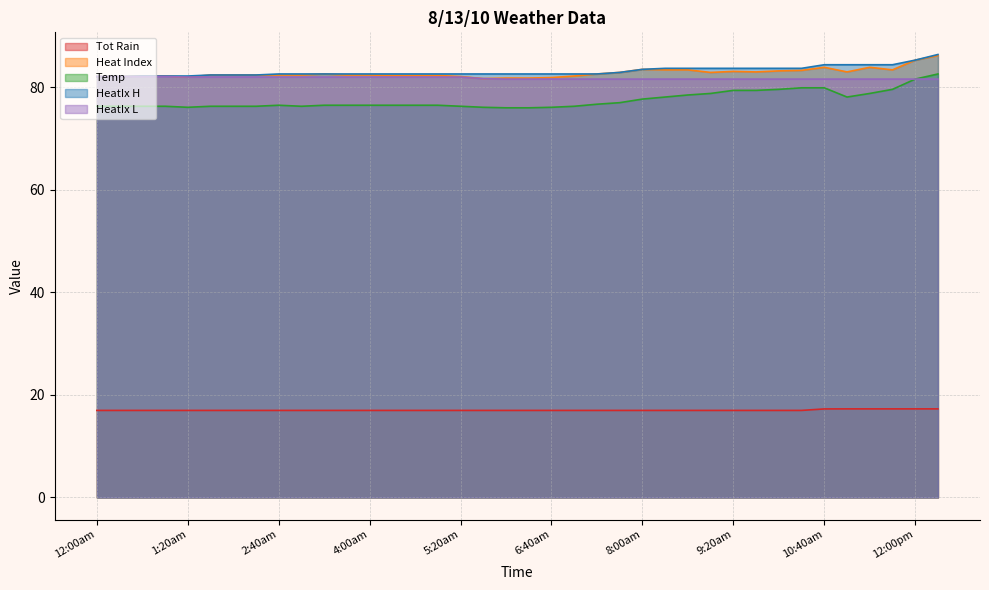

True or false: HeatIx L and Temp intersect in this chart.

False